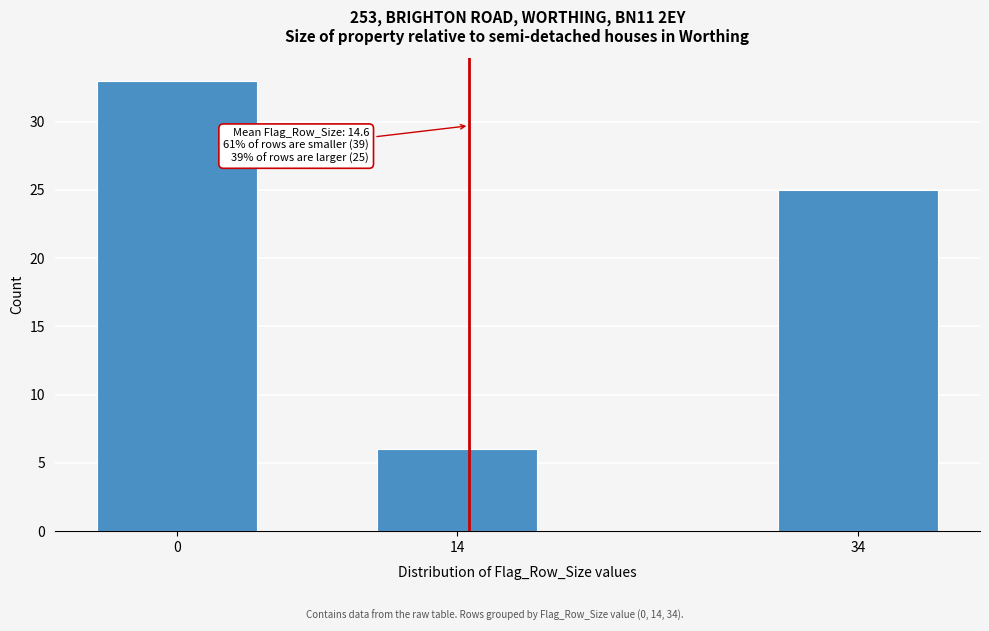

Reading left to right, extract all data points from this chart.

0=33	14=6	34=25